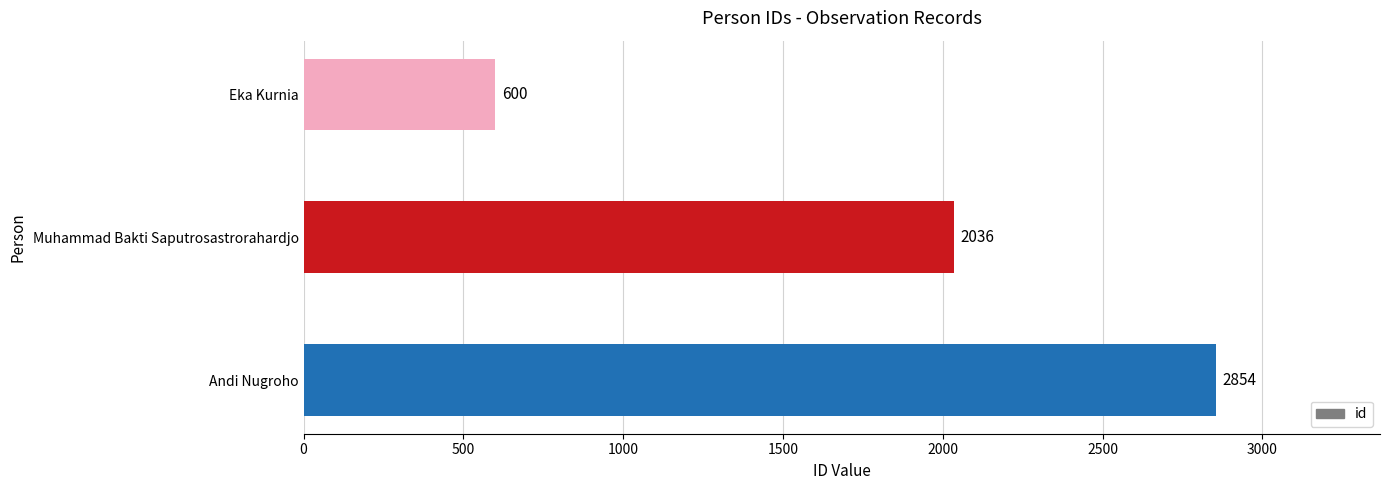

What is the change in value from Andi Nugroho to Muhammad Bakti Saputrosastrorahardjo?

-818